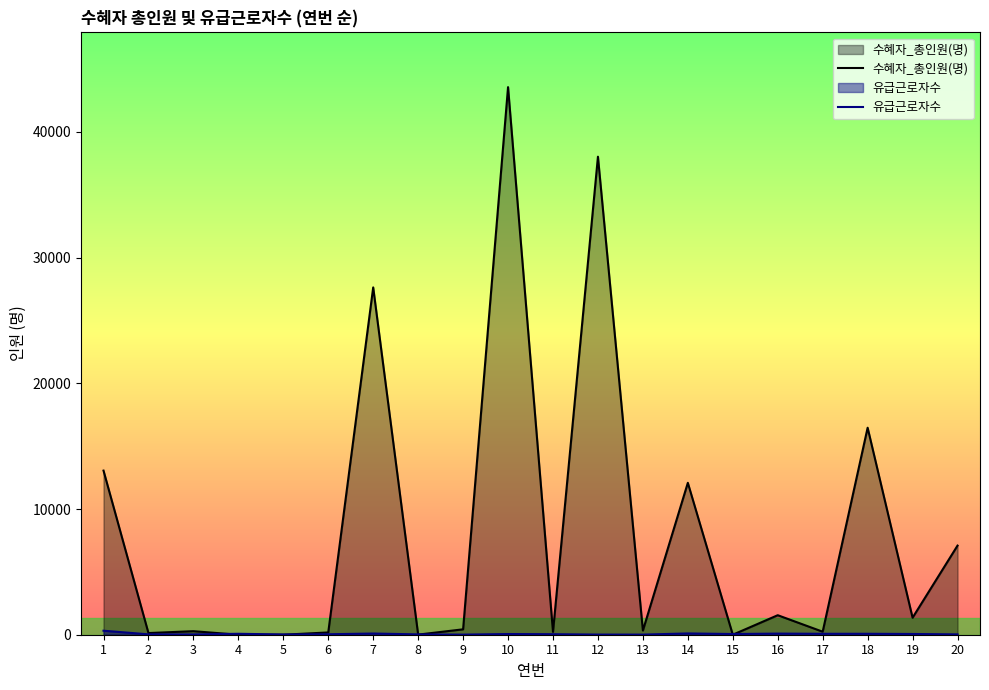

At which category does 유급근로자수 reach its first local peak?

4